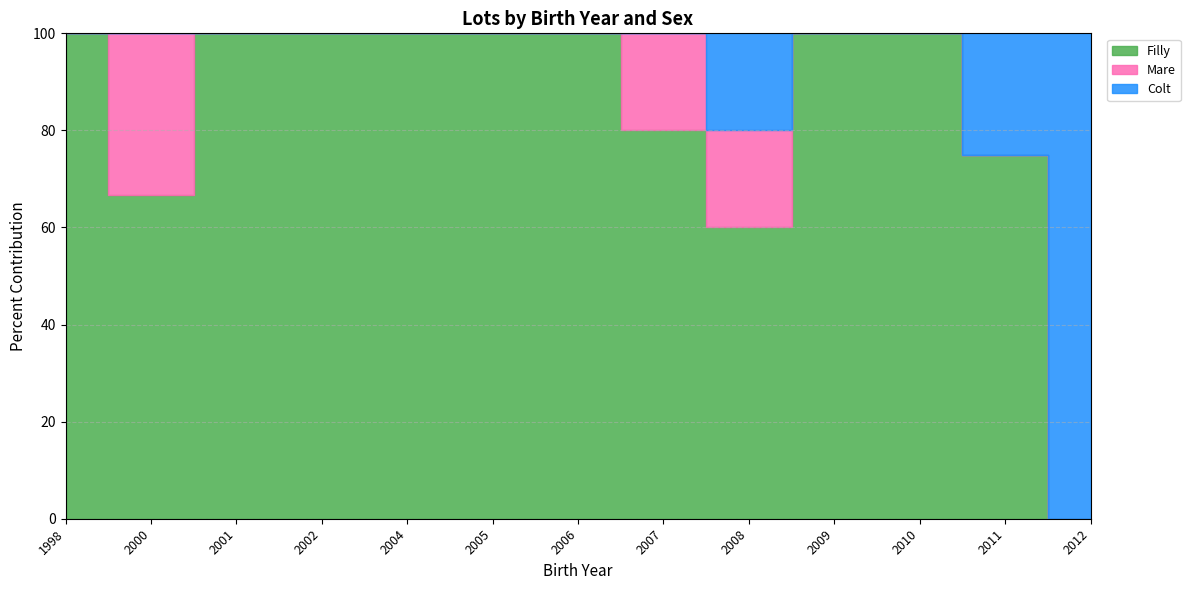

How many data points in Filly are less than 3?

5